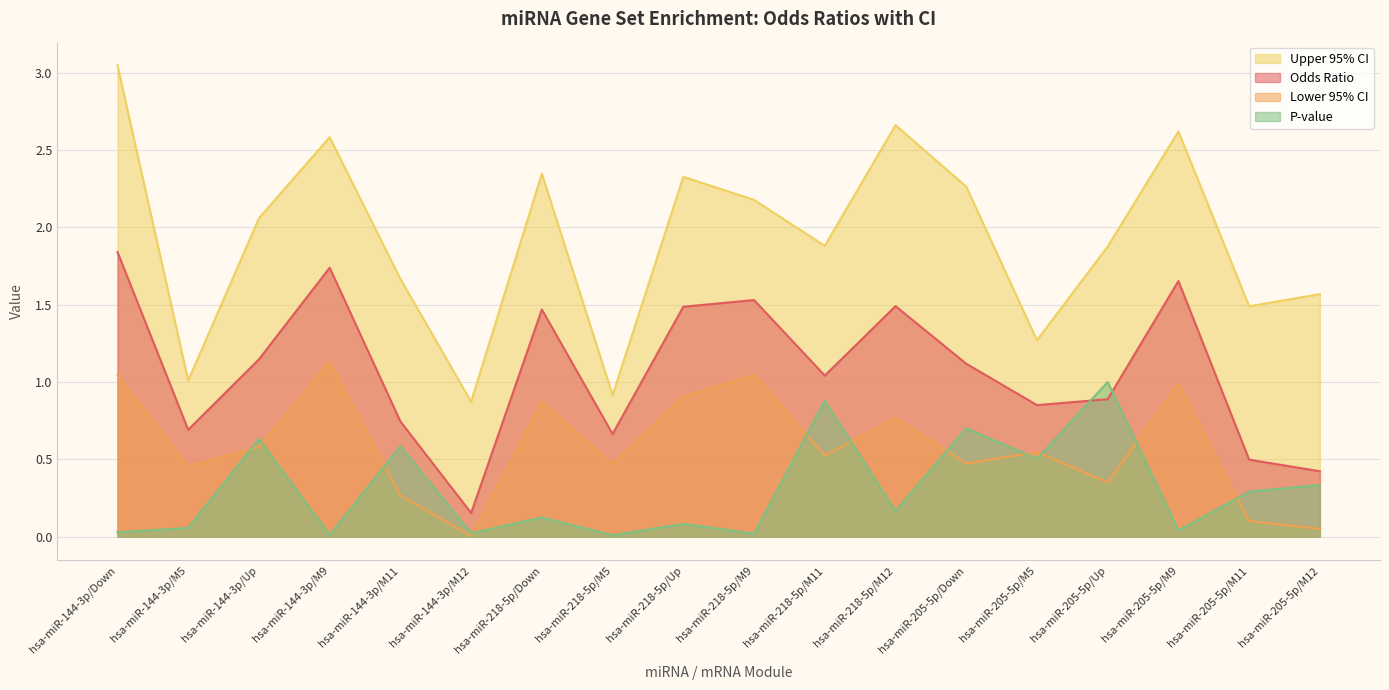

List the series in order of their peak value, lowest first.

P-value, Lower 95% CI, Odds Ratio, Upper 95% CI